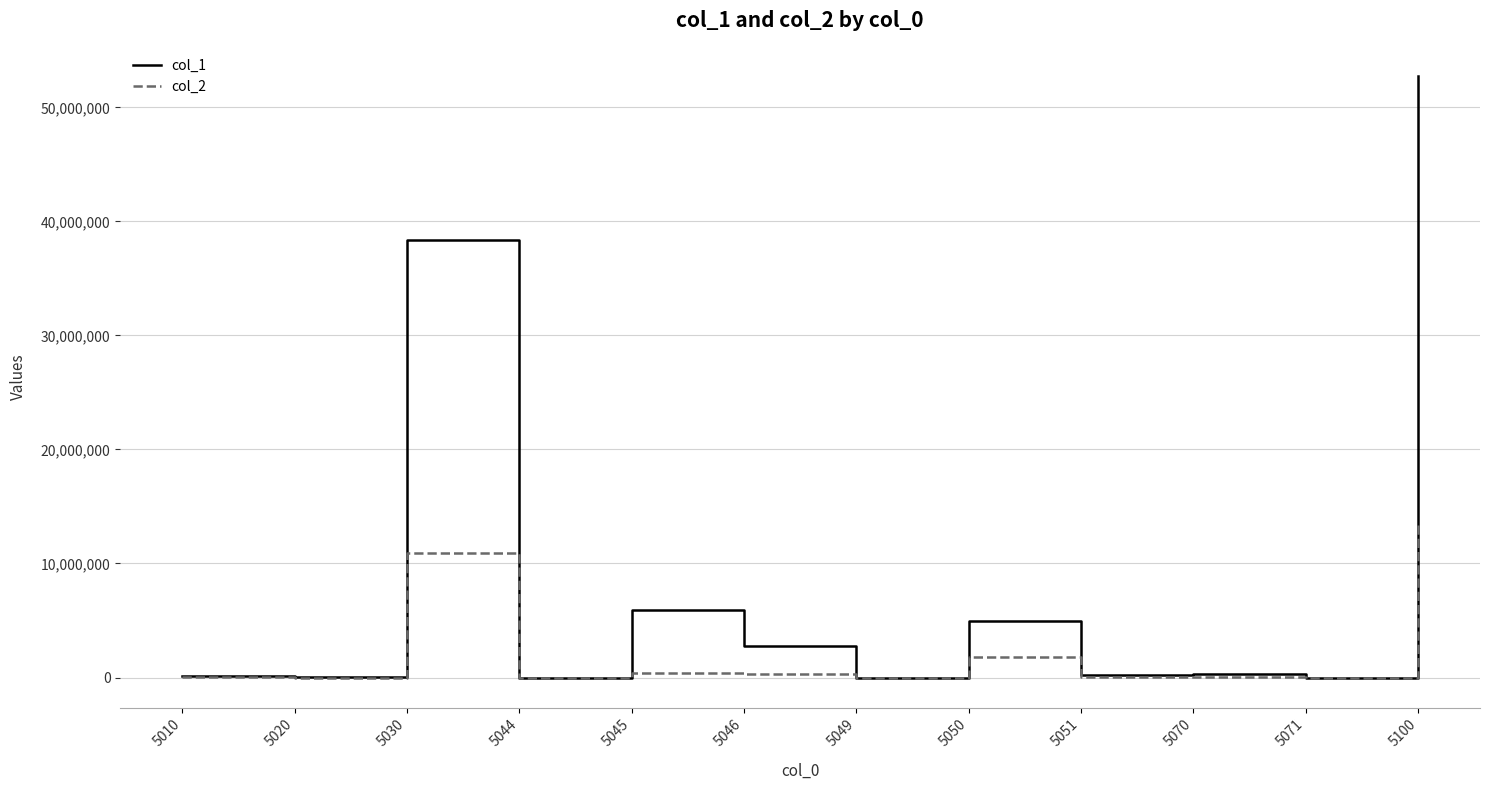

List the series in order of their peak value, lowest first.

col_2, col_1